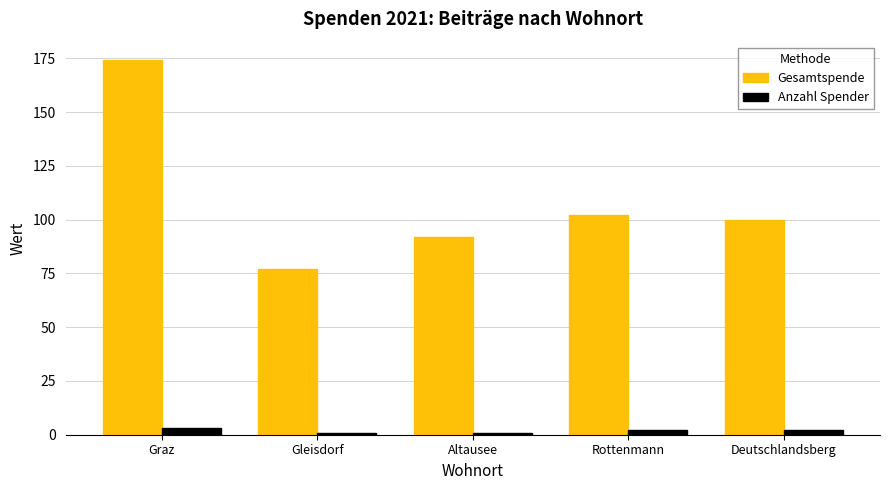

At how many categories does at least one series exceed 105?

1